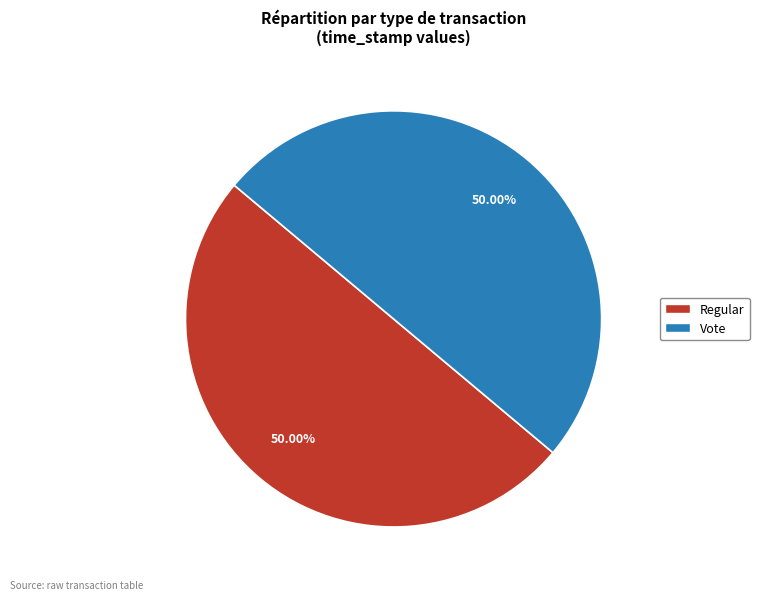

Is the sum of Regular and Vote greater than half?

Yes